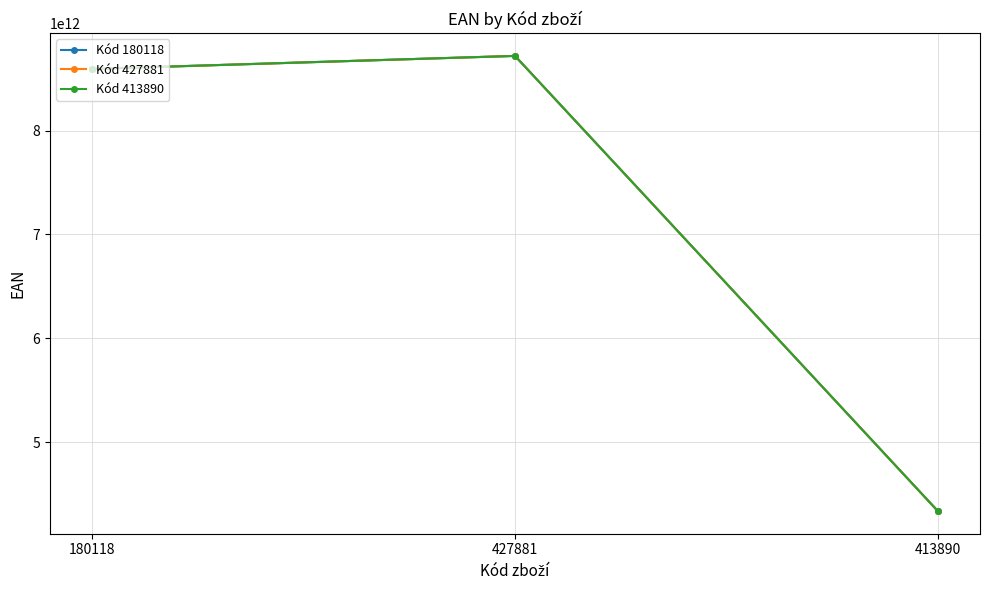

The Kód 427881 series shows 15305465410346 at 427881. True or false?

False